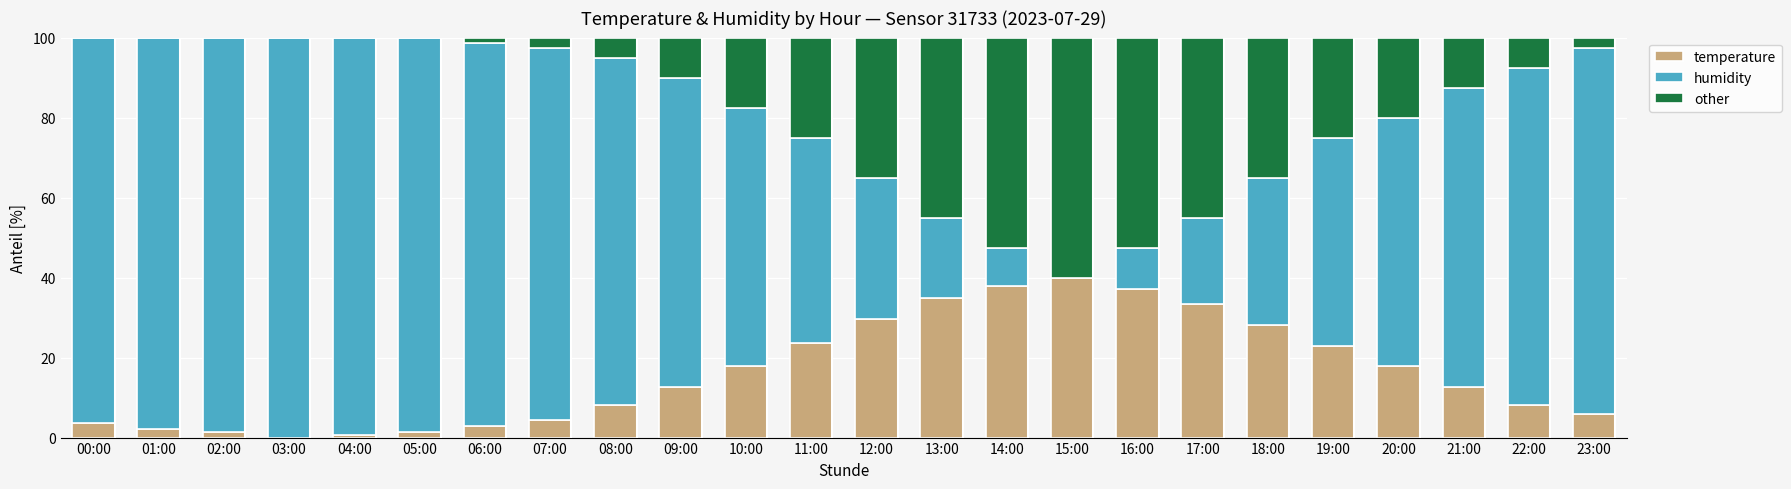

True or false: temperature has a value of 9.3 at 23:00.

False